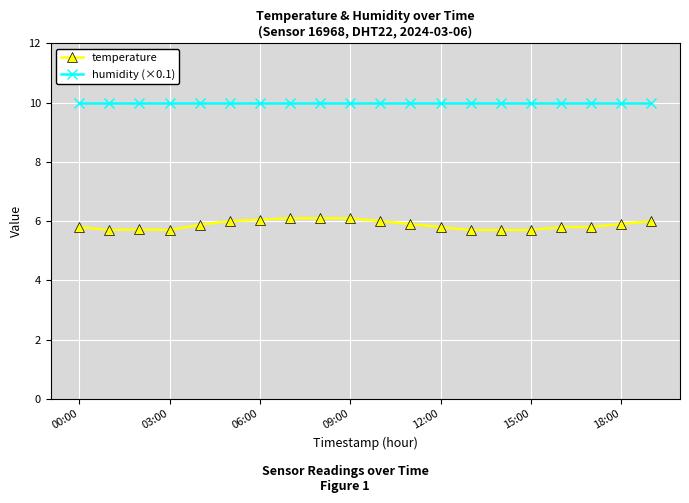

What is the difference between the maximum and second lowest values in the temperature series?

0.4